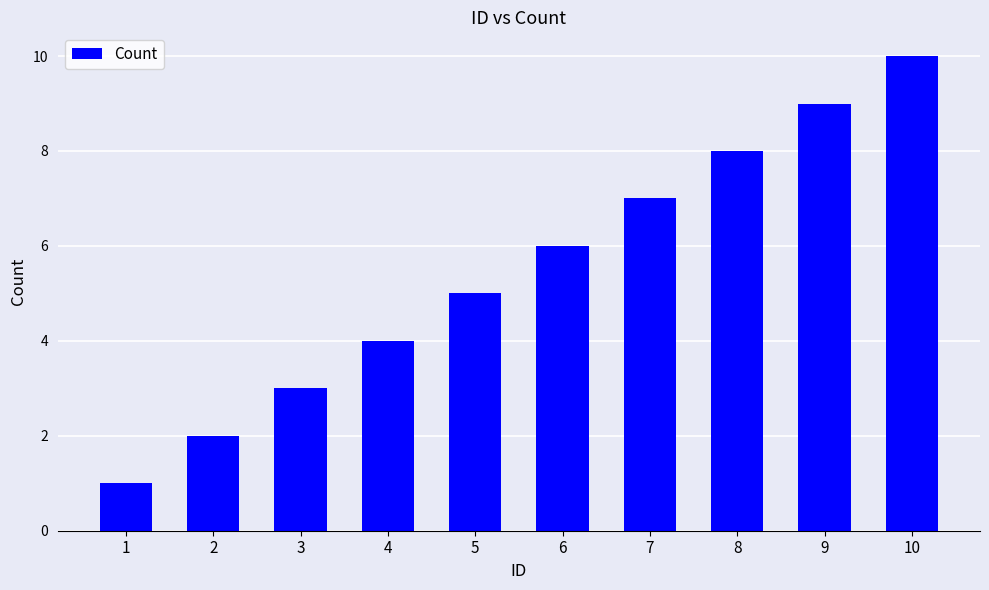

At which category does the chart reach its peak across all series?

10